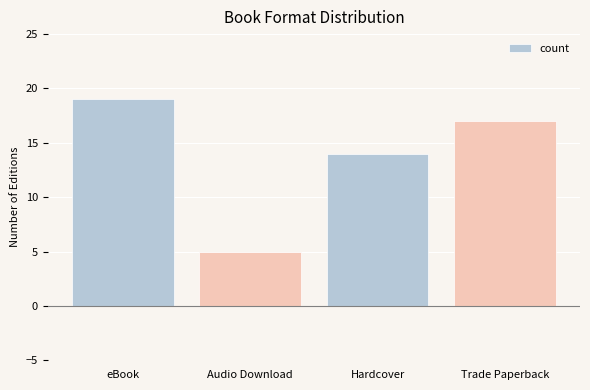

List the labels in order of value, smallest first.

Audio Download, Hardcover, Trade Paperback, eBook